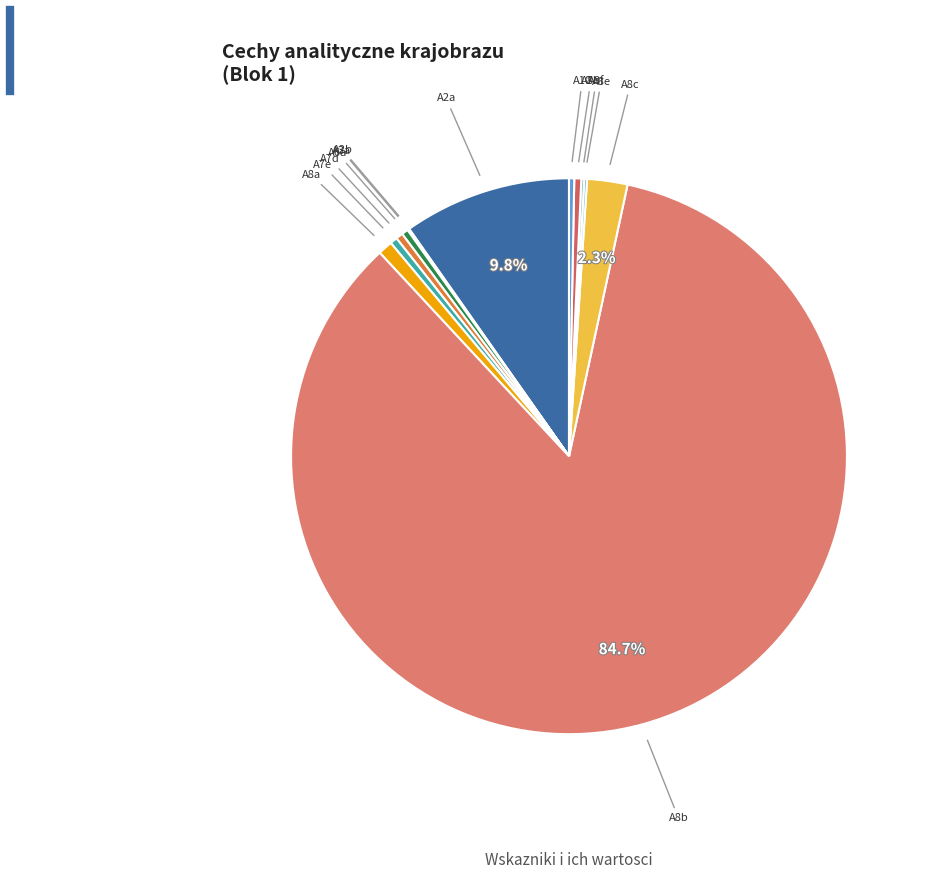

Which slice represents more than half of the pie?

A8b